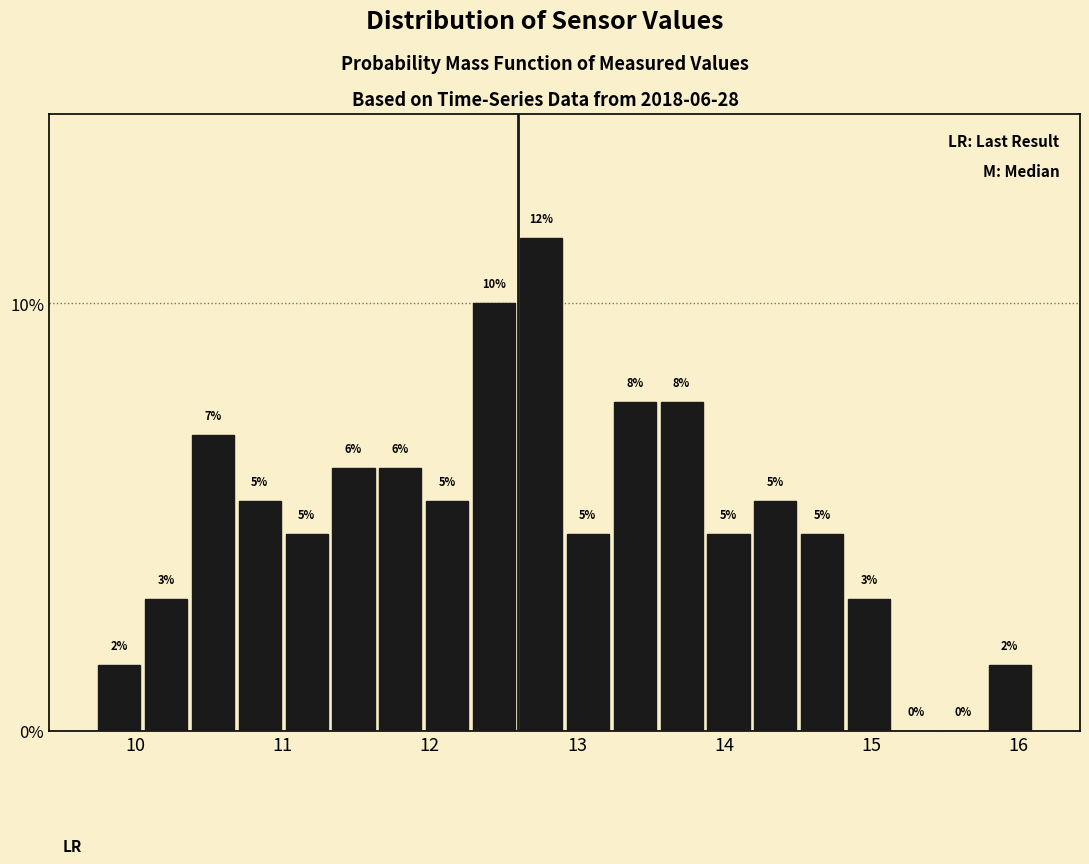

Around what value on the x-axis is the tallest bar? Give the approximate position of its centre, as read against the axis.

12.8